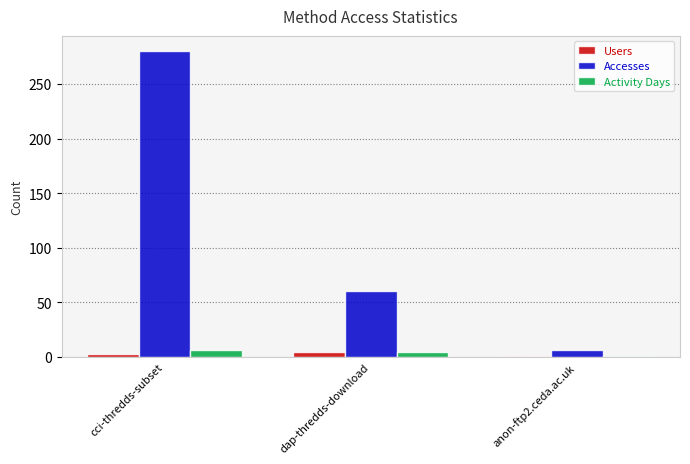

What is the label of the 1st bar from the right?

anon-ftp2.ceda.ac.uk